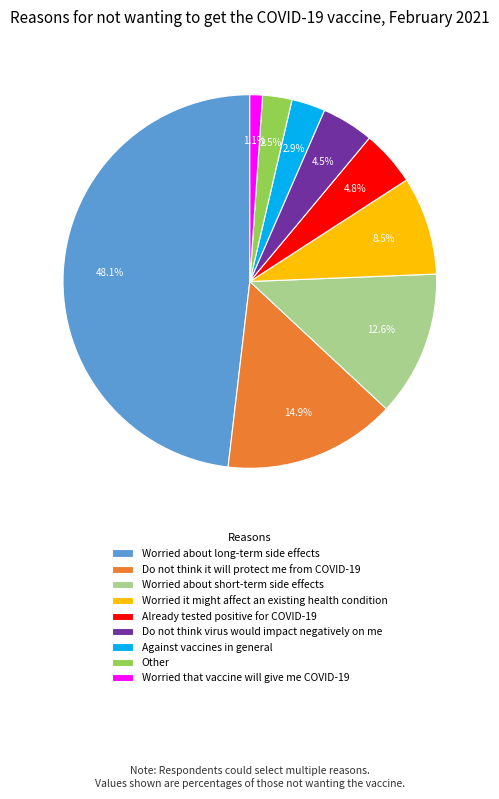

Does any single category account for the majority?

No